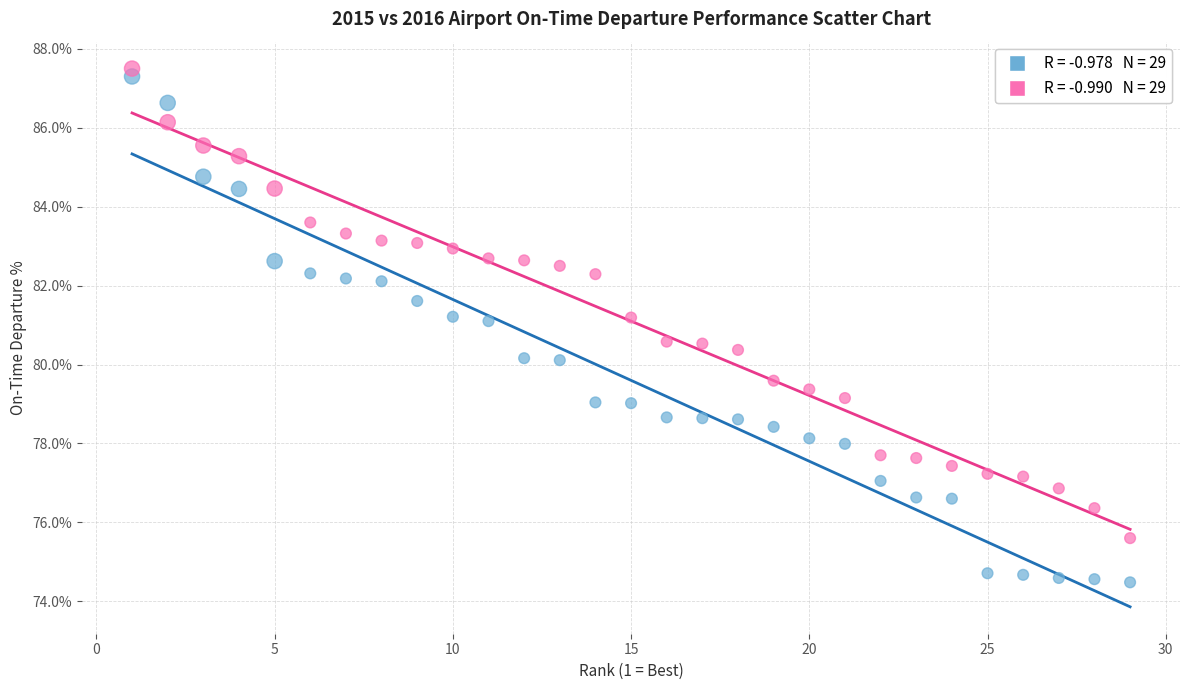

Across all data points, what is the range of X values (max minus min)?

28.0